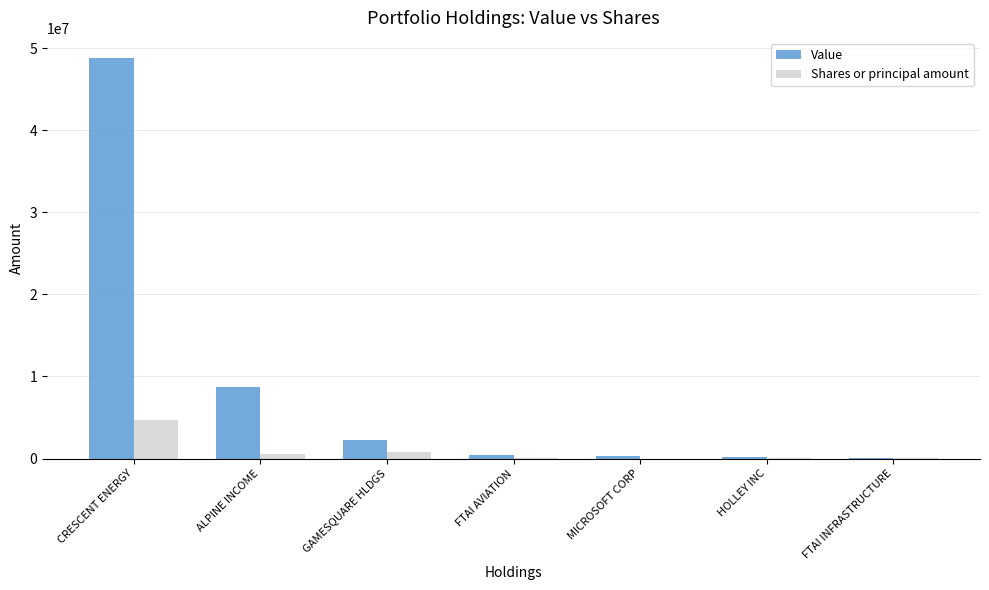

How many categories are shown in the chart?

7